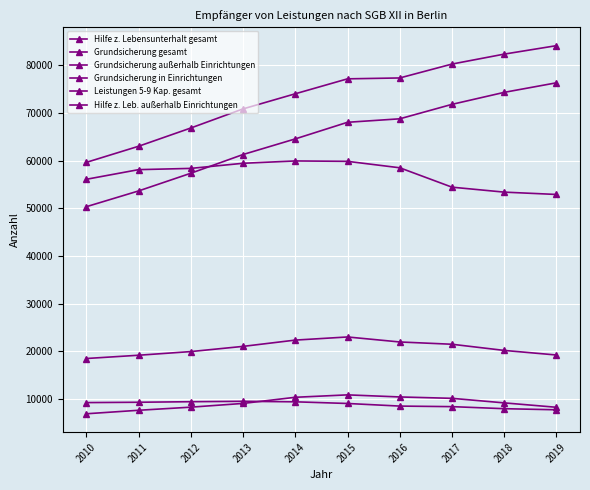

How many values in the Hilfe z. Leb. außerhalb Einrichtungen series are below 9228?

5